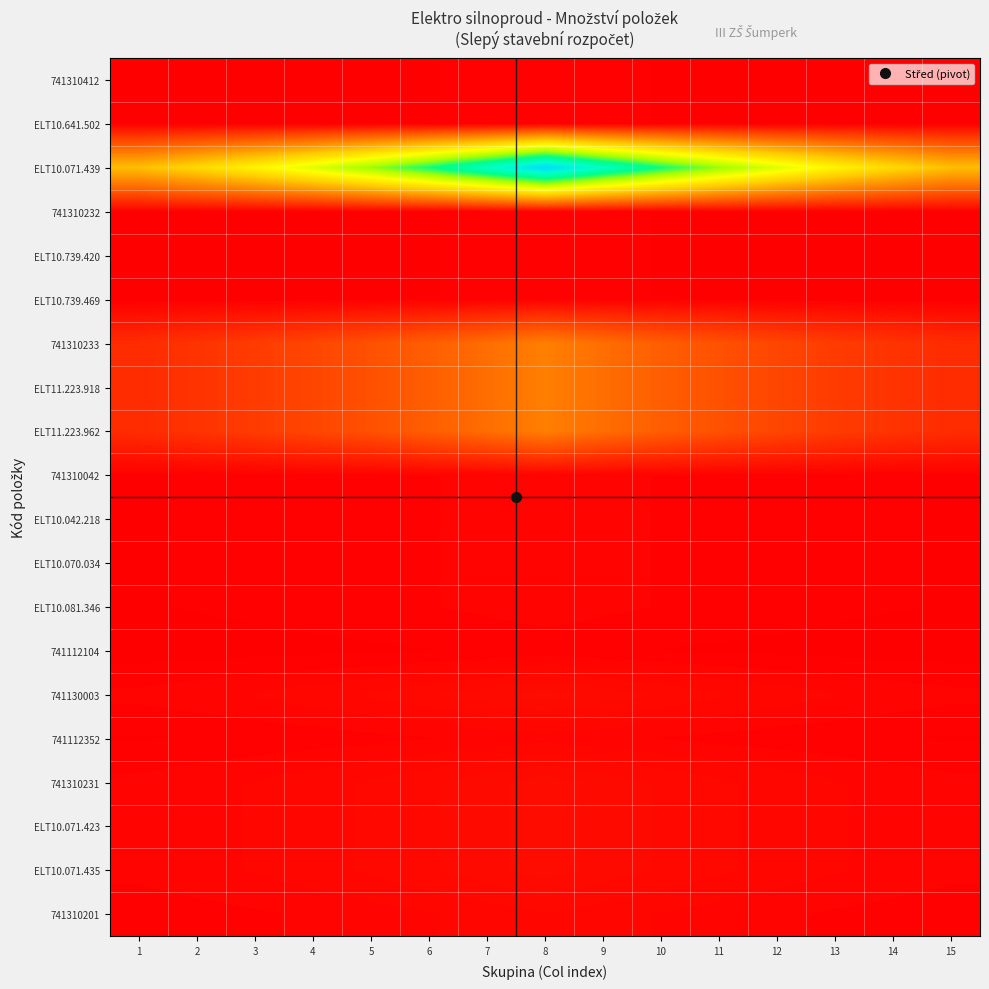

Which series has the largest range (max minus min)?

ELT10.071.439